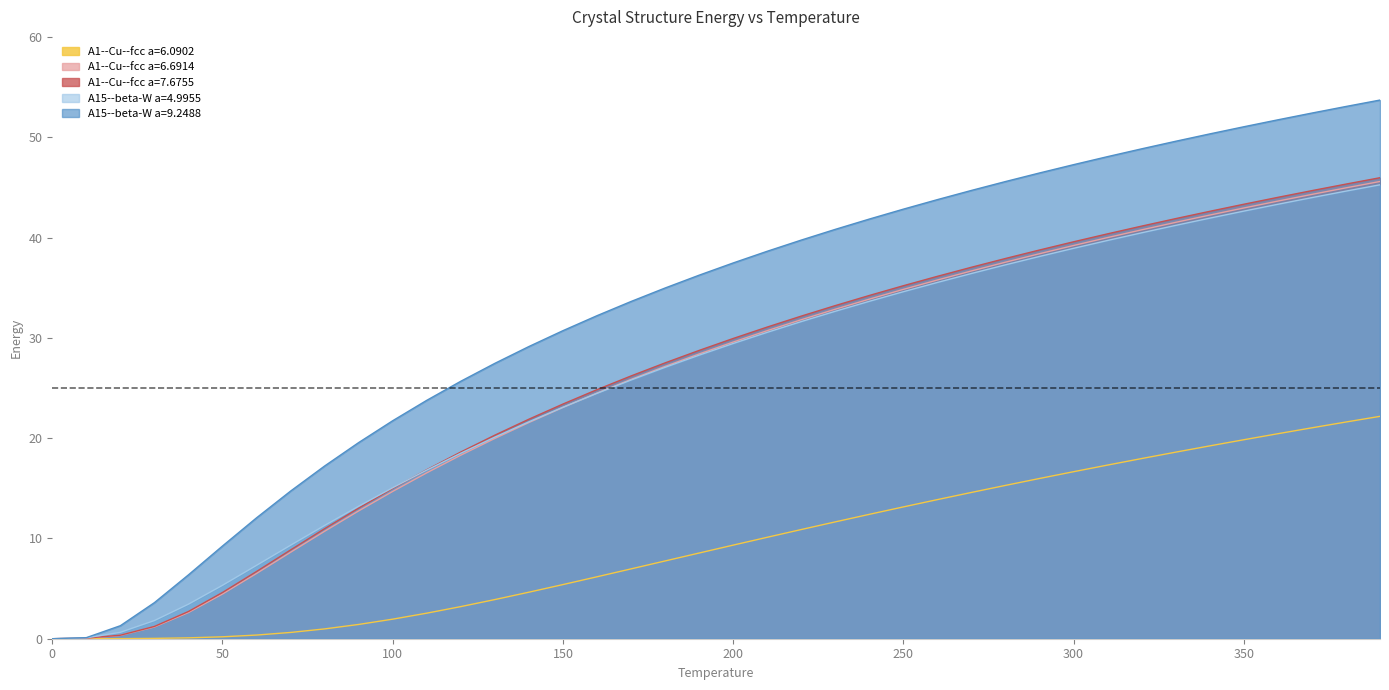

Rank the series at 90 from lowest to highest value.

A1--Cu--fcc a=6.0902, A1--Cu--fcc a=6.6914, A1--Cu--fcc a=7.6755, A15--beta-W a=4.9955, A15--beta-W a=9.2488